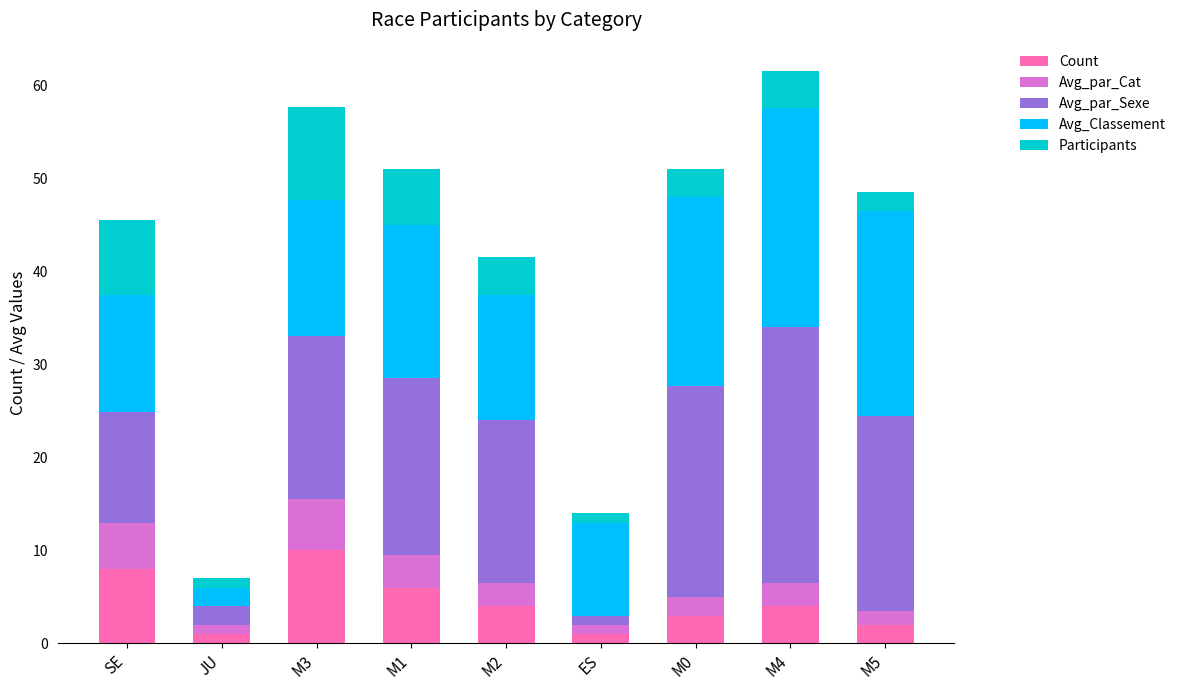

Does the chart contain any negative values?

No